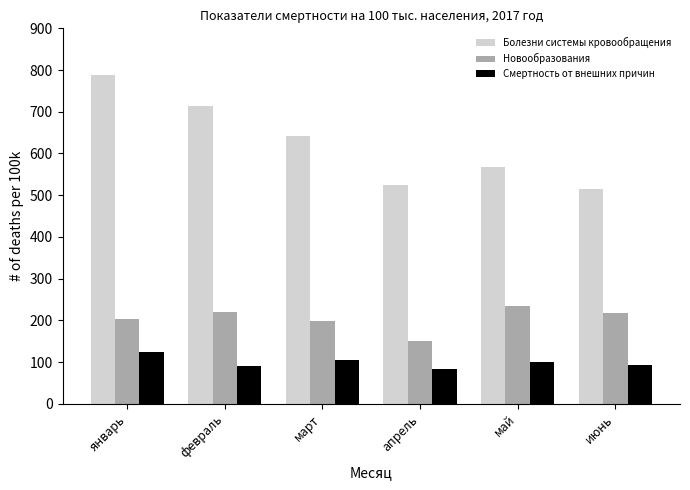

Which series changed the most between январь and май?

Болезни системы кровообращения